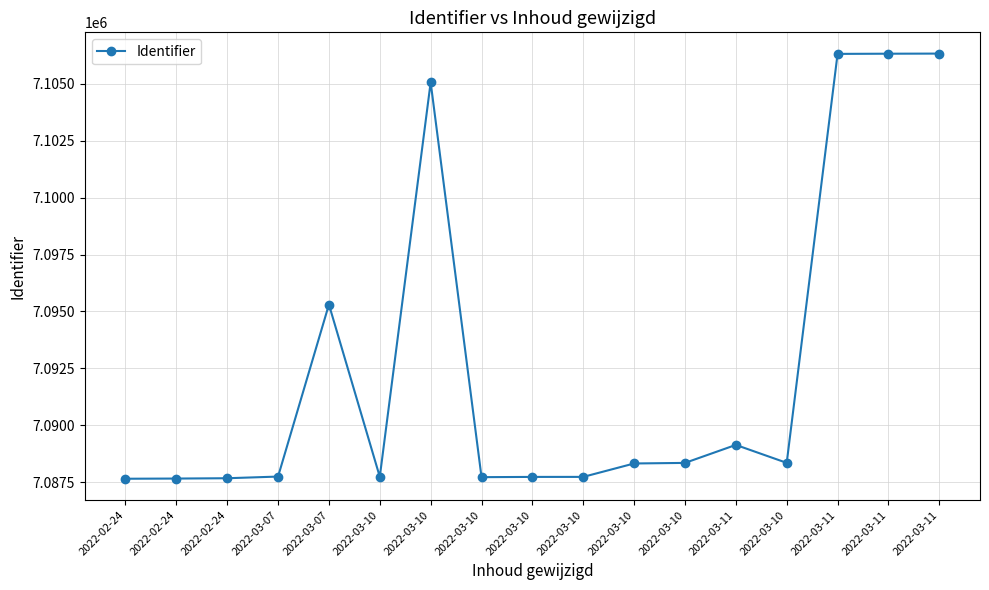

List the labels in order of value, largest first.

2022-03-11, 2022-03-11, 2022-03-11, 2022-03-10, 2022-03-07, 2022-03-11, 2022-03-10, 2022-03-10, 2022-03-10, 2022-03-07, 2022-03-10, 2022-03-10, 2022-03-10, 2022-03-10, 2022-02-24, 2022-02-24, 2022-02-24